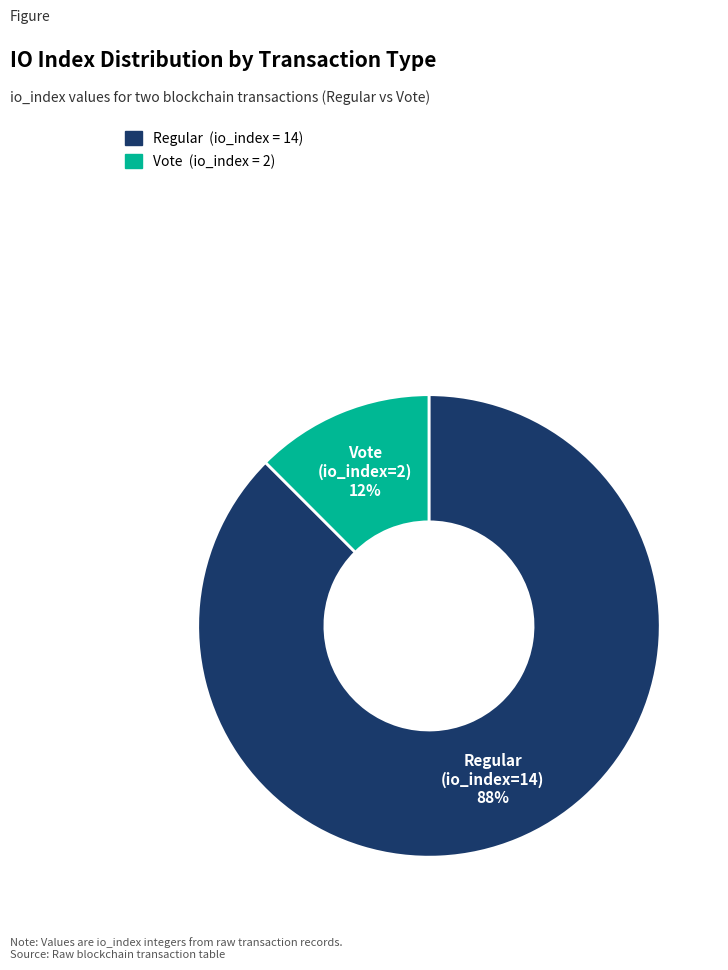

To the nearest percent, what is the average slice percentage?

50%